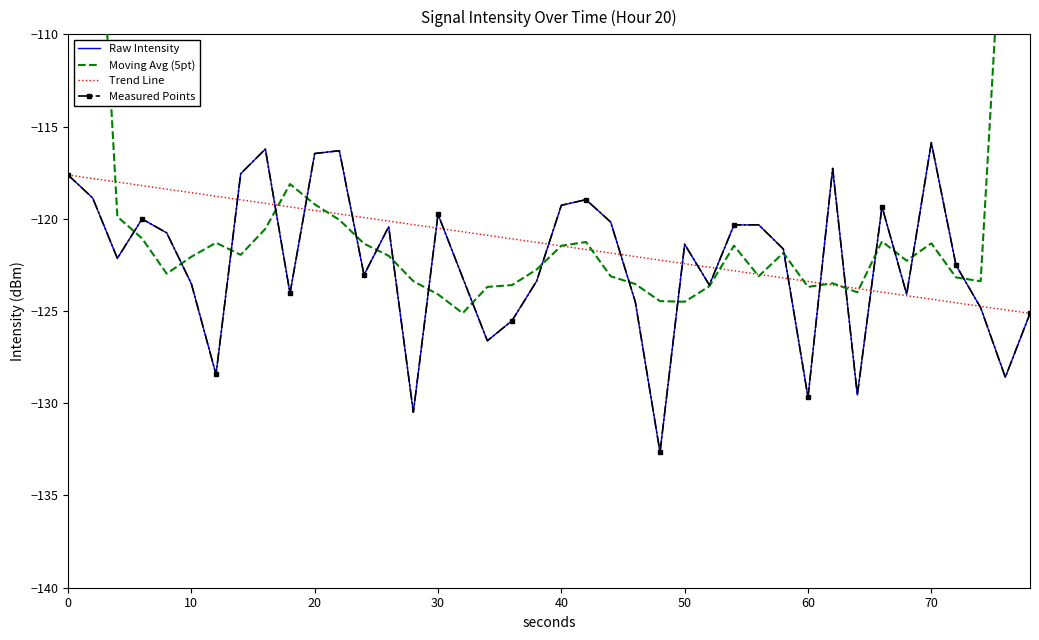

After their last crossing, which series has the higher values: Measured Points or Trend Line?

Trend Line